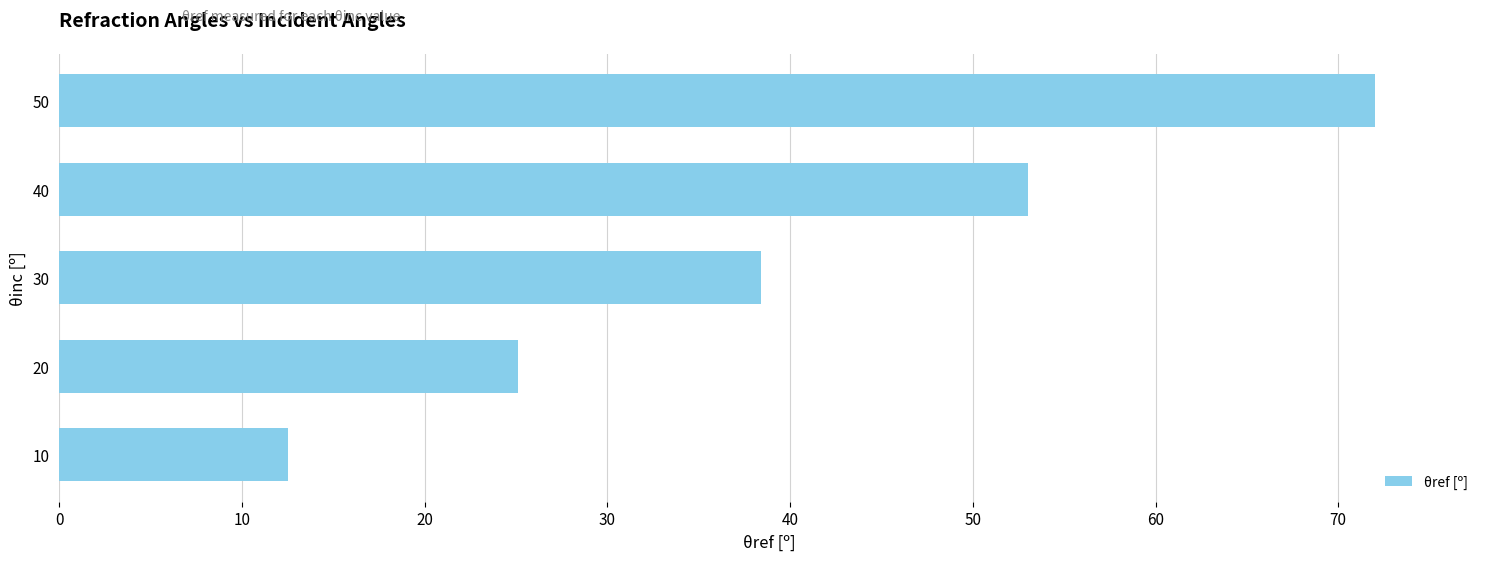

Reading bottom to top, transcribe all the data shown in this chart.

10=12.5	20=25.1	30=38.4	40=53.0	50=72.0